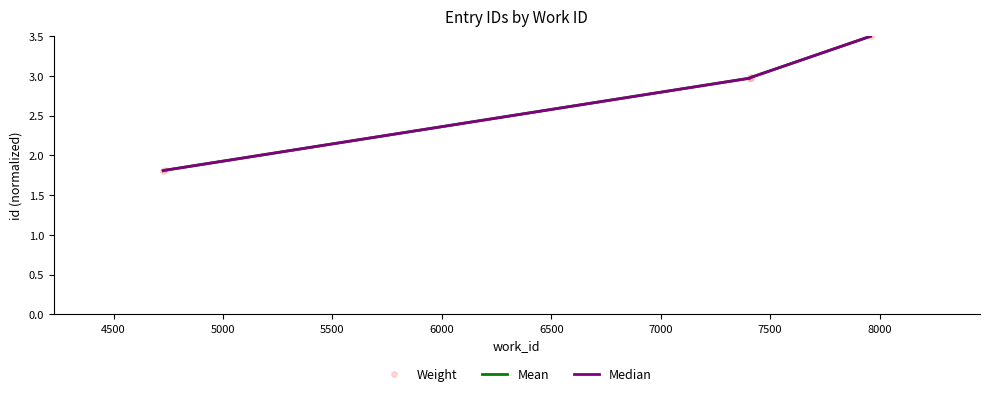

What is the minimum value for Mean?

1.8